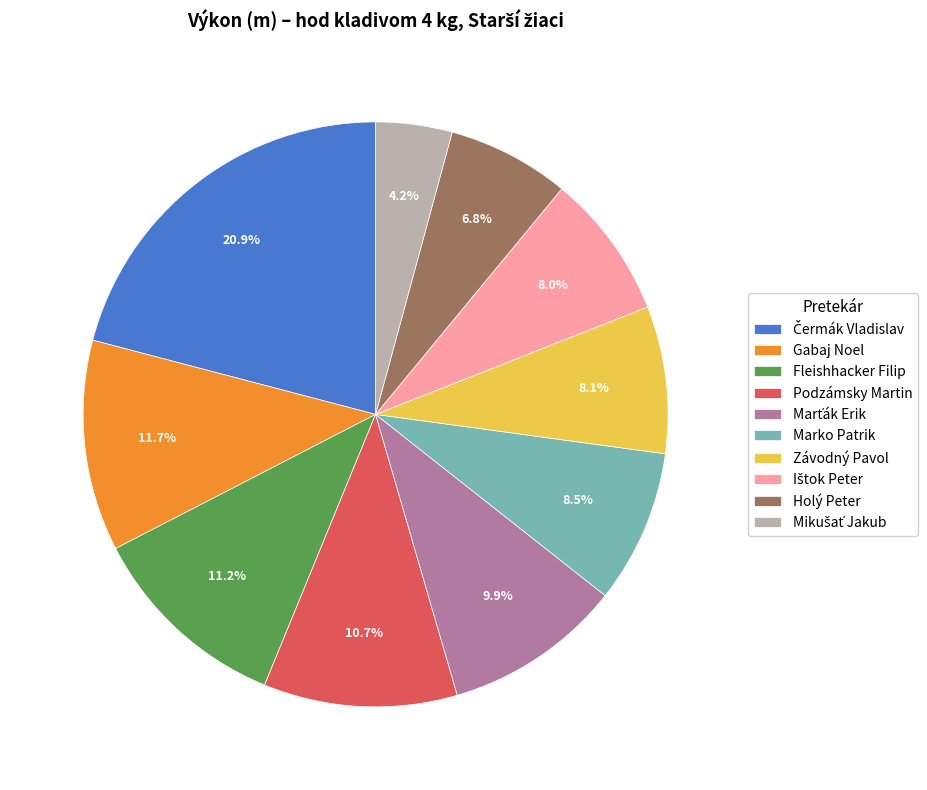

Does any single category account for the majority?

No